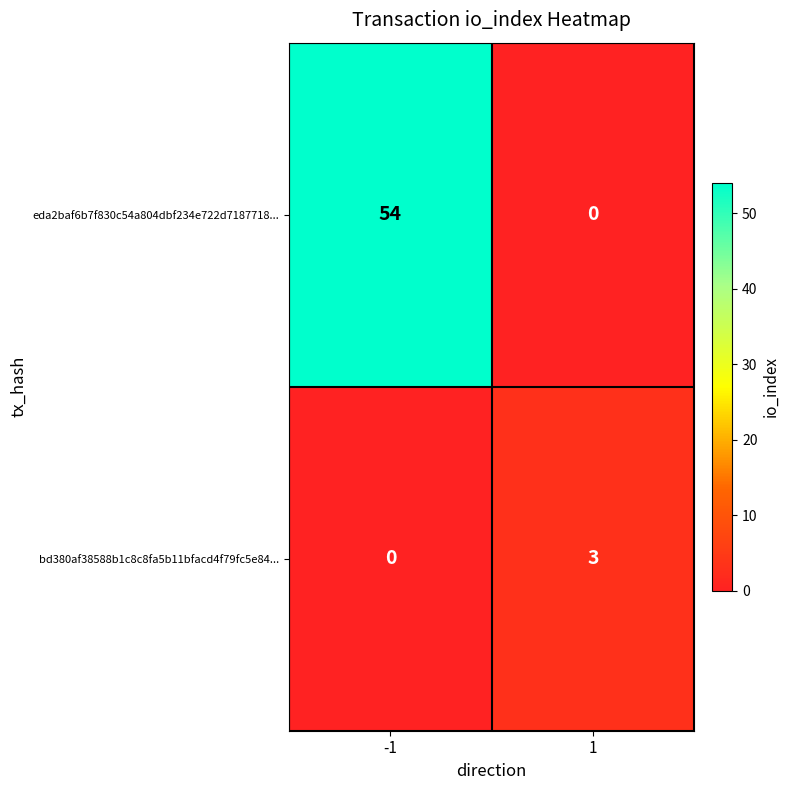

Which series has the widest spread of values?

eda2baf6b7f830c54a804dbf234e722d7187718...